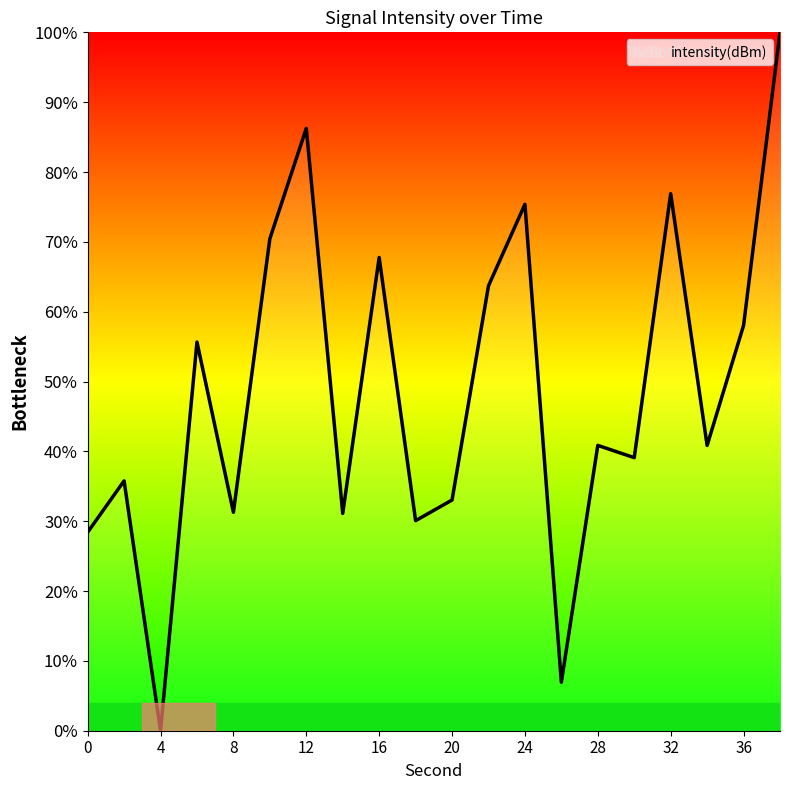

What is the maximum value shown in the chart?

100.0